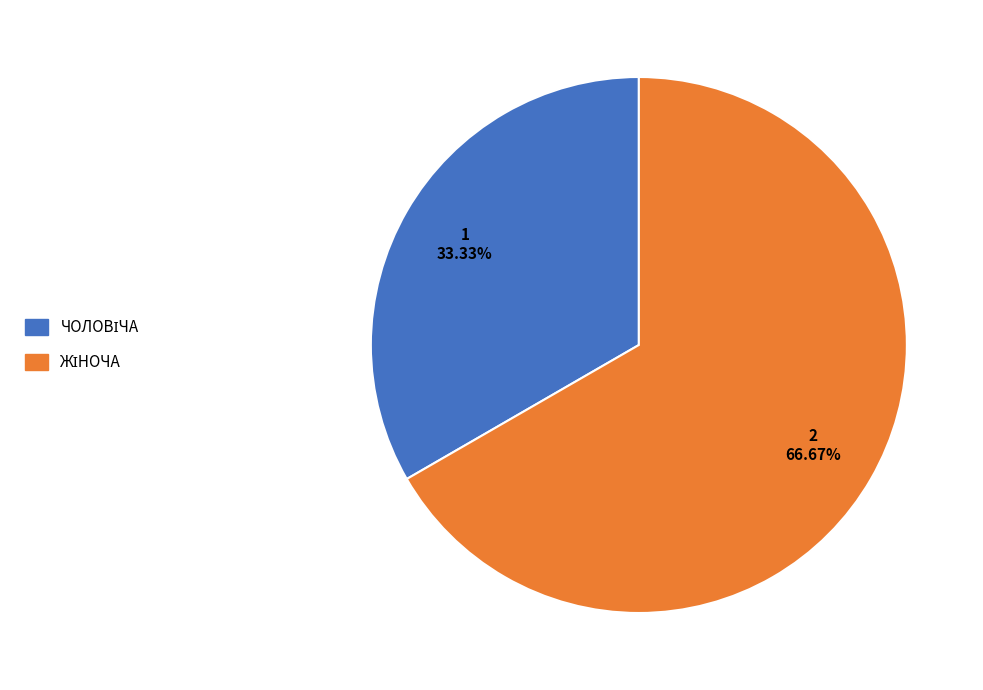

Is there any slice that represents more than half of the pie?

Yes